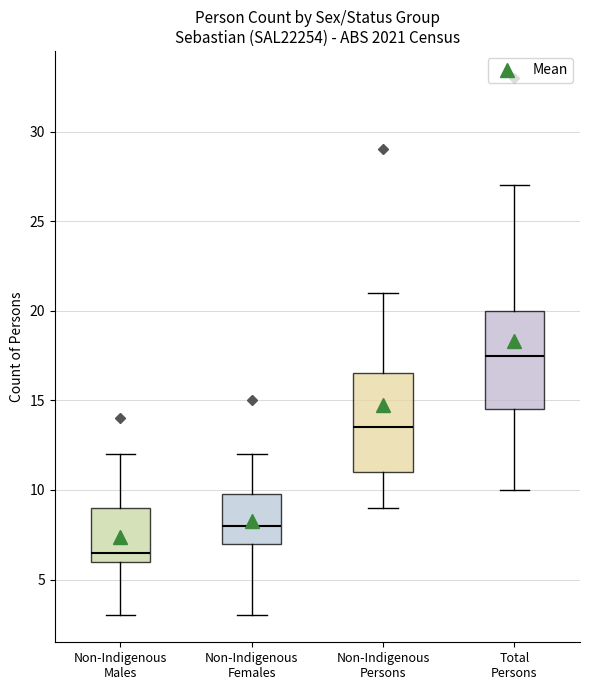

Reading left to right, read every box against the y-axis: the position of its median line, the range the box covers, and the ends of its whiskers. The values are not printed on the chart, so give them approximately, as read against the axis.

Non-Indigenous Males: median 6.5, box 6.0 to 9.0, whiskers 3.0 to 12.0
Non-Indigenous Females: median 8.0, box 7.0 to 10.0, whiskers 3.0 to 12.0
Non-Indigenous Persons: median 13.5, box 11.0 to 16.5, whiskers 9.0 to 21.0
Total Persons: median 17.5, box 14.5 to 20.0, whiskers 10.0 to 27.0